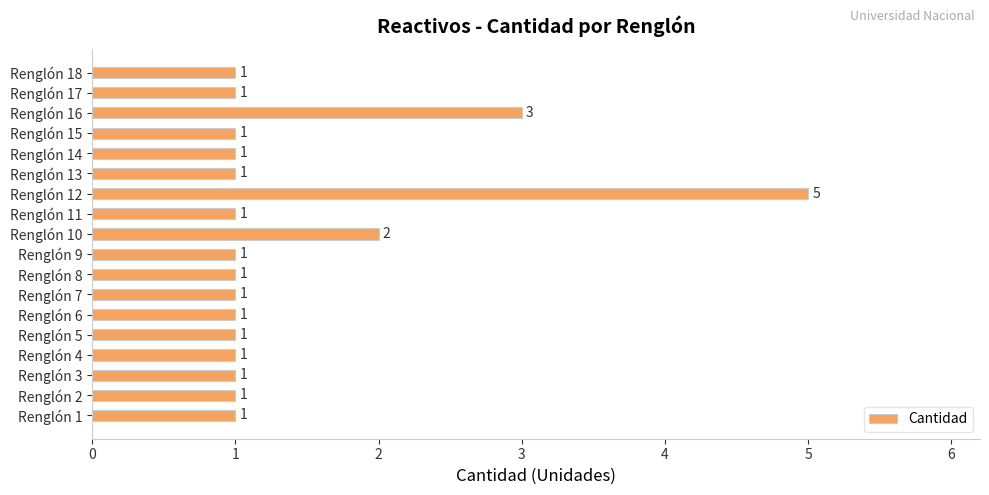

Where is the data nearest to the value 3?

Renglón 16